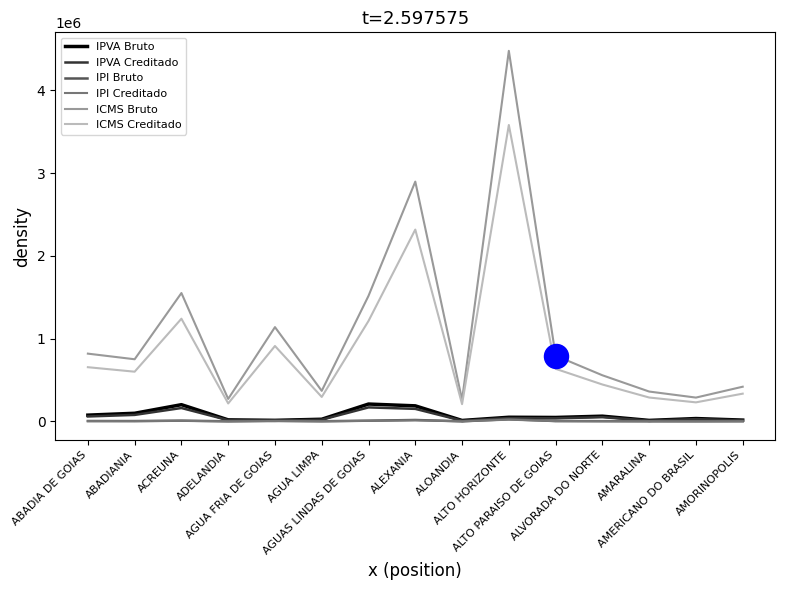

What is the total value across all series at ADELANDIA?

526754.1